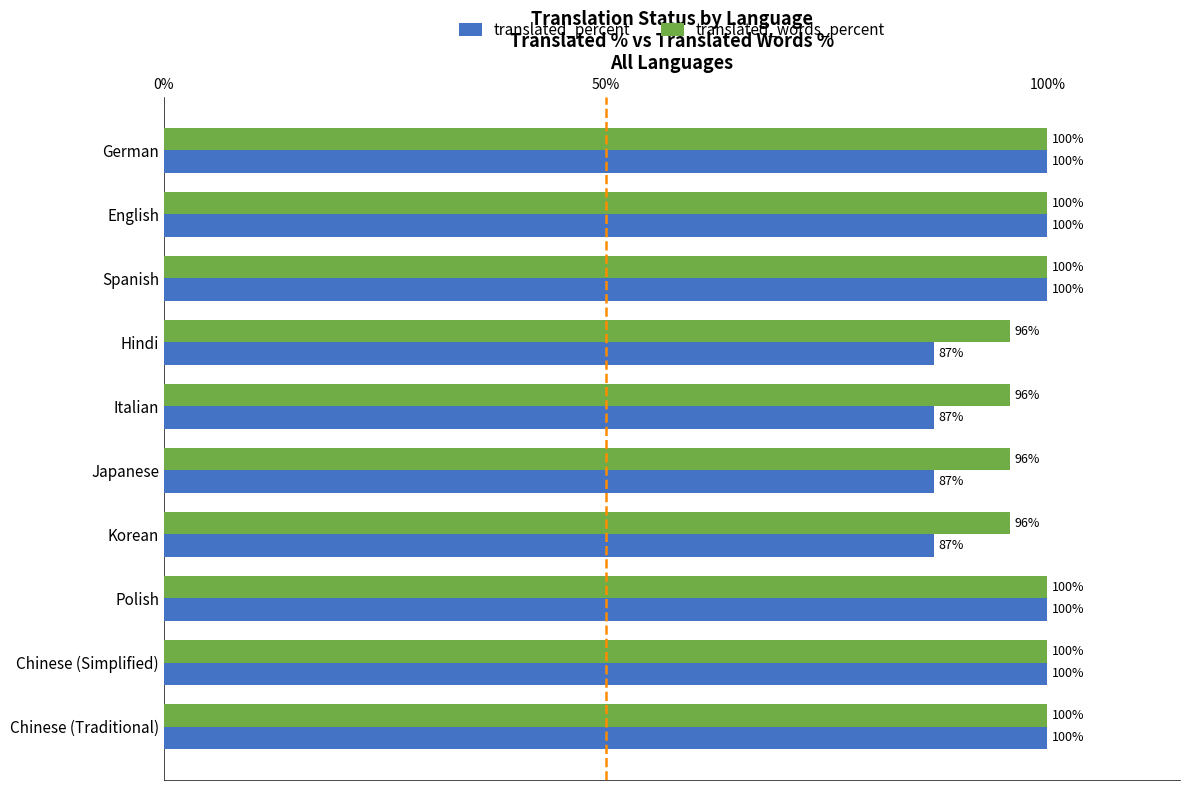

What is the minimum value shown in the chart?

87.2